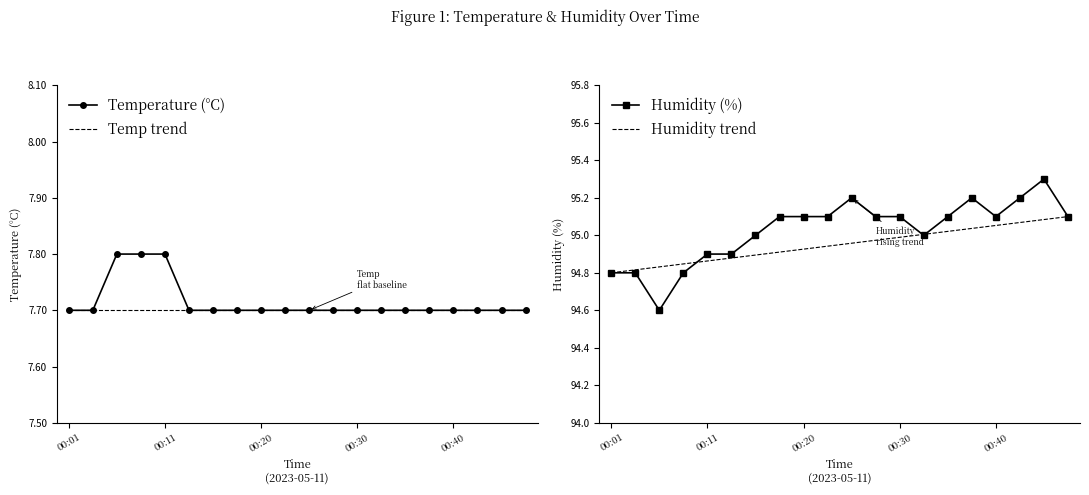

At which category is the sum across all series the highest?

00:45